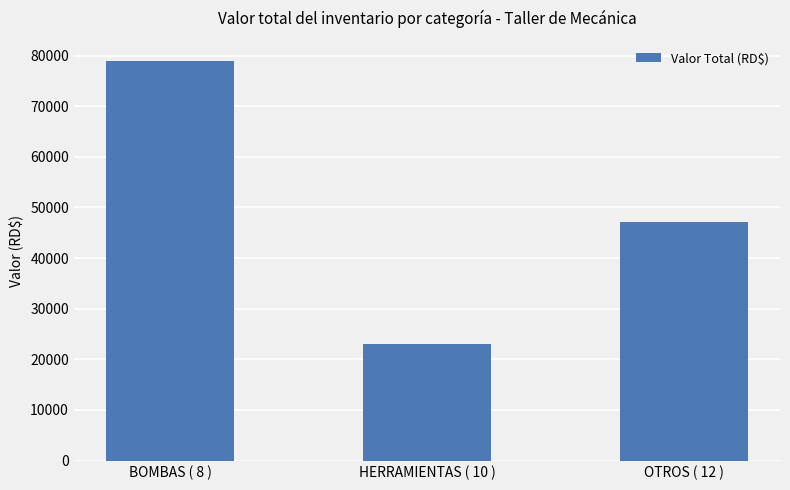

Where does the data first go above 47177?

BOMBAS ( 8 )